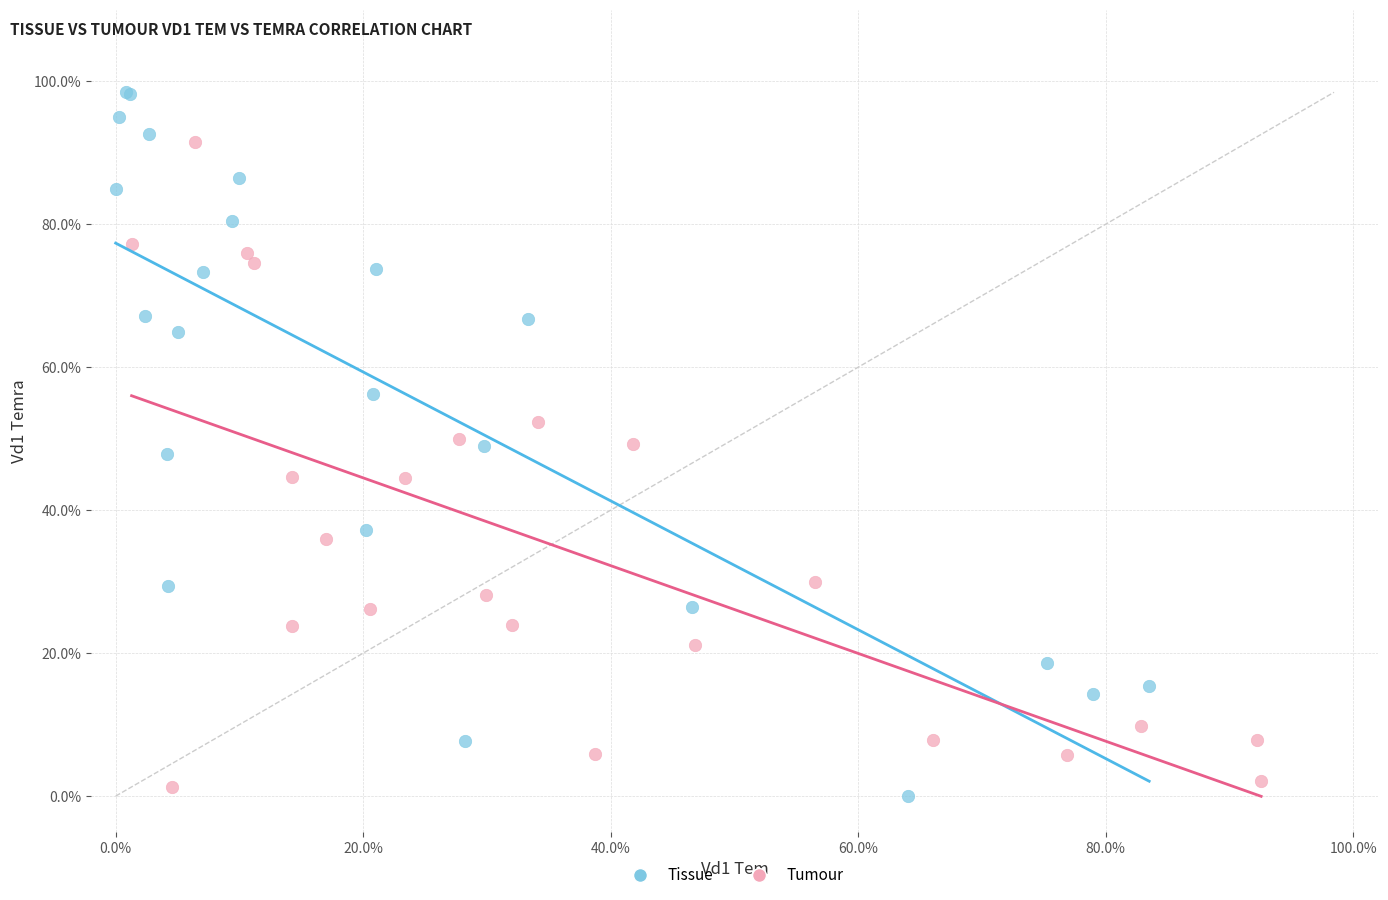

Which series has the widest spread of Y values?

Tissue